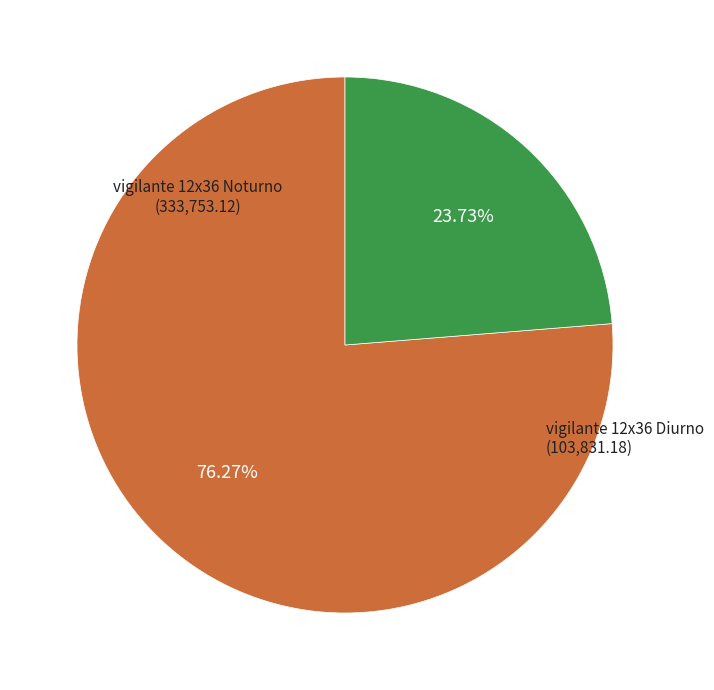

Is there any slice that represents more than half of the pie?

Yes